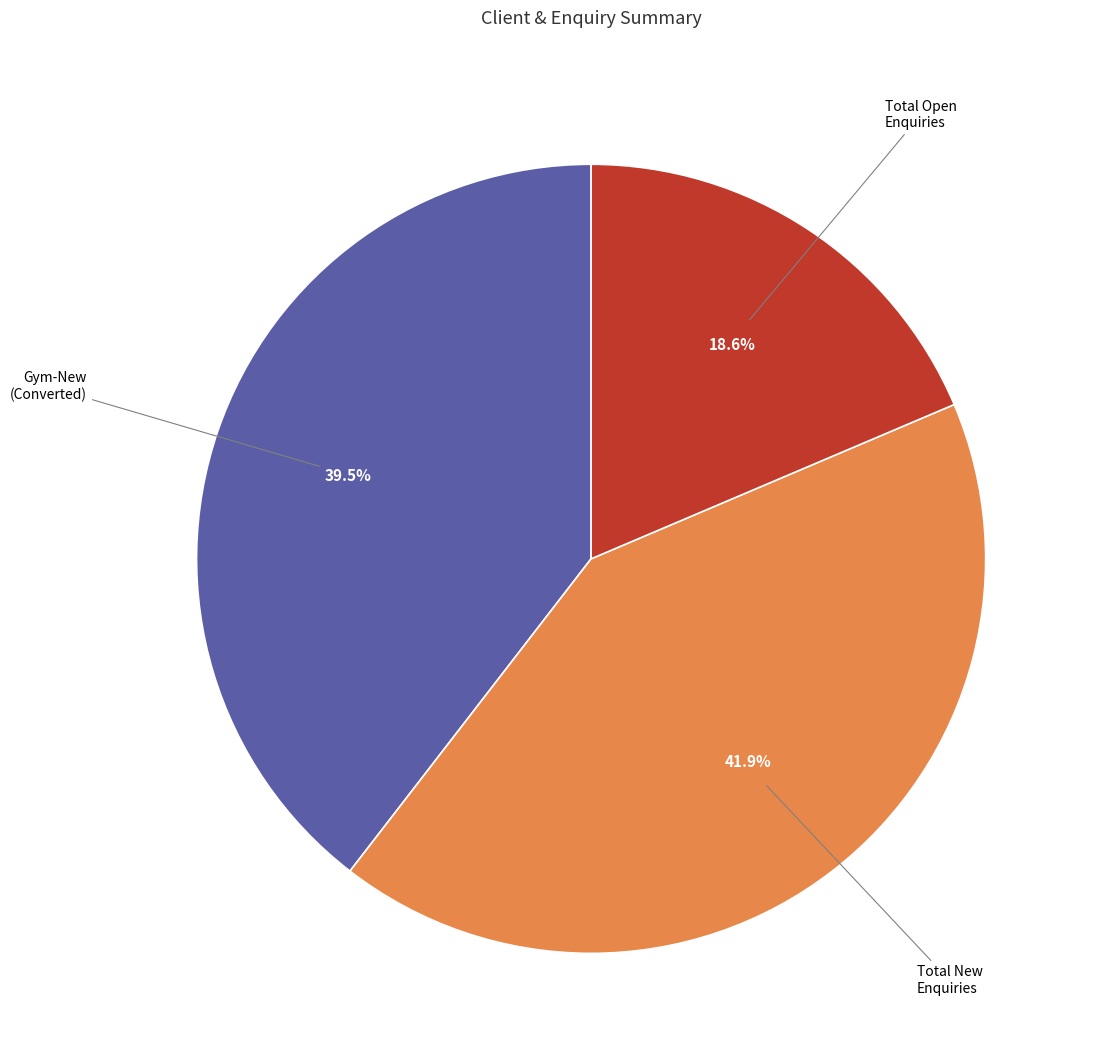

Does any single category account for the majority?

No